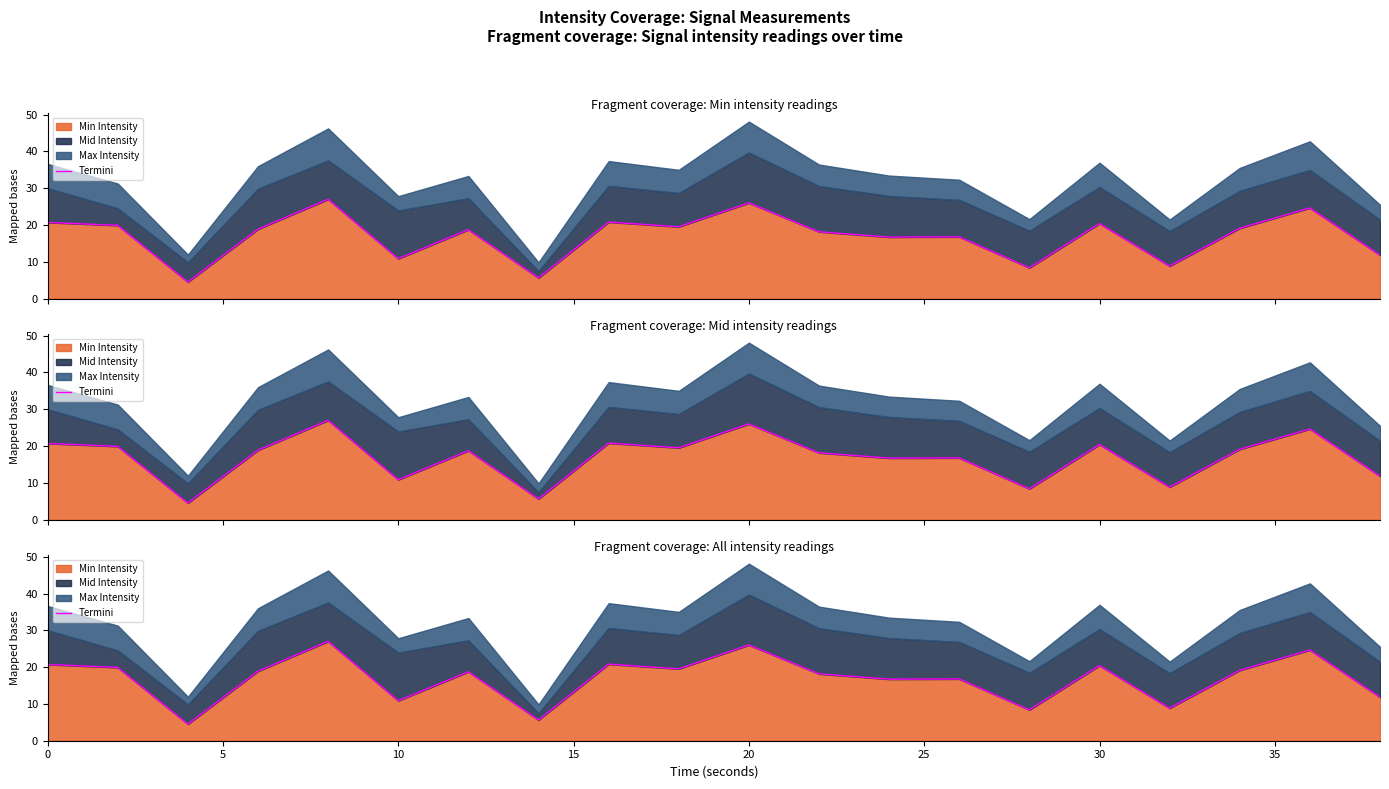

What is the smallest value displayed?

4.5